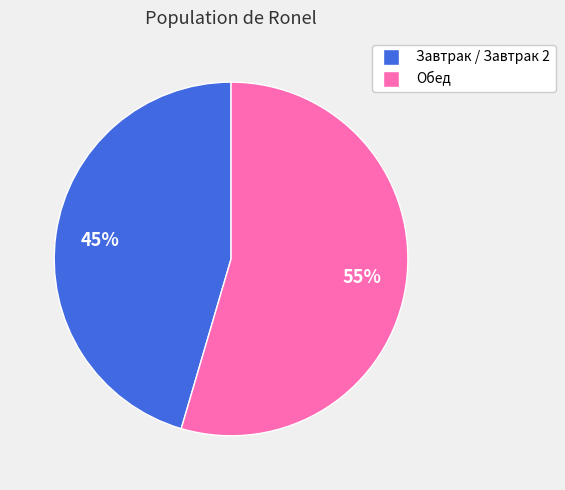

To the nearest percent, what is the average slice percentage?

50%